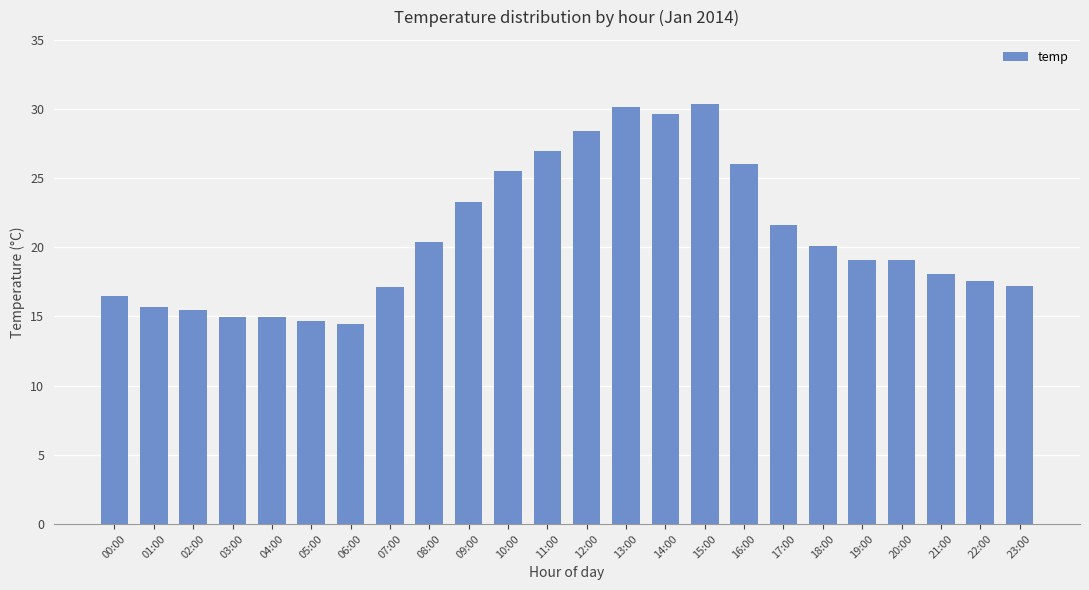

What is the label of the 16th bar from the right?

08:00